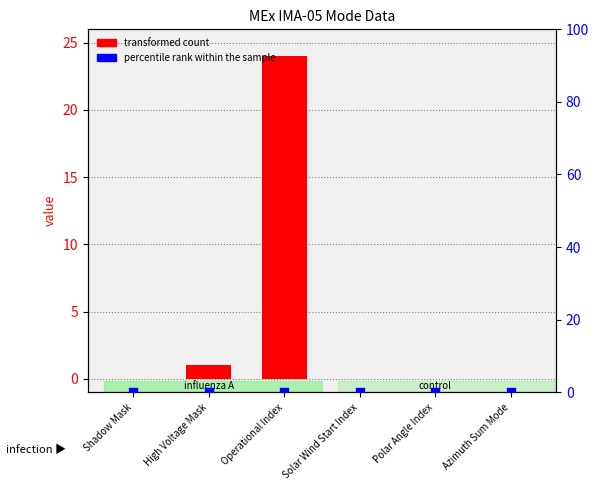

Which series reaches the maximum Y coordinate?

transformed count